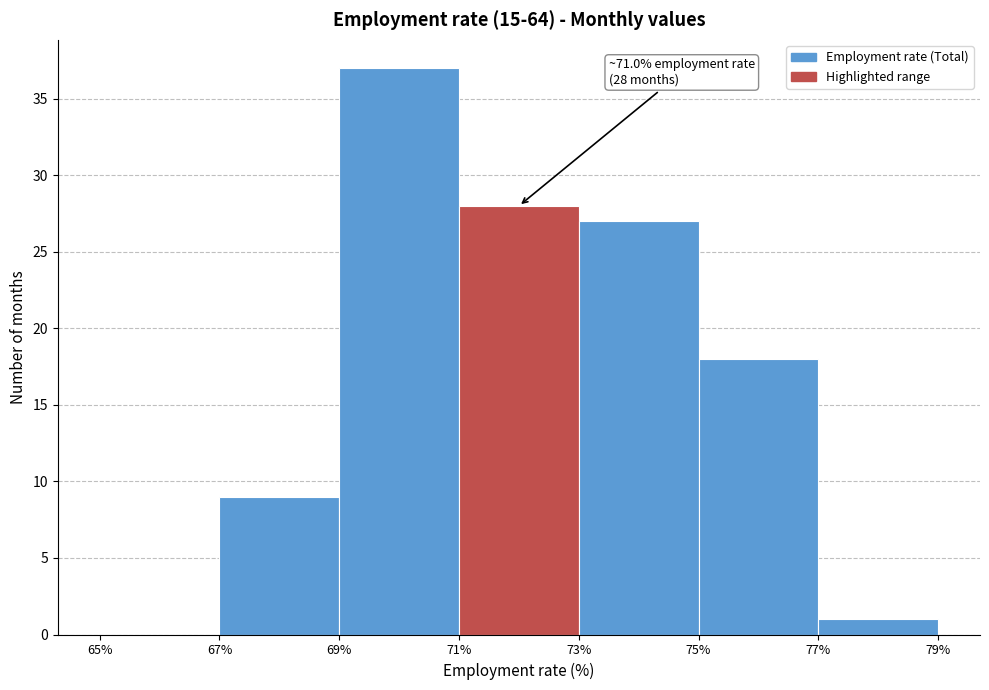

Over which range of the x-axis is the bar tallest?

69% to 71%